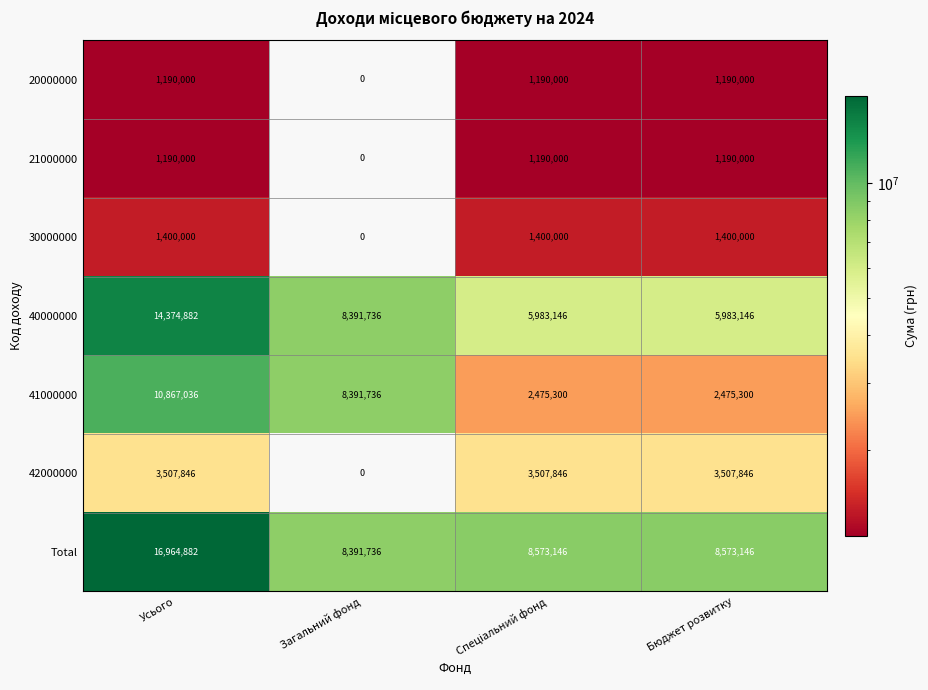

At which category is the sum across all series the highest?

Усього